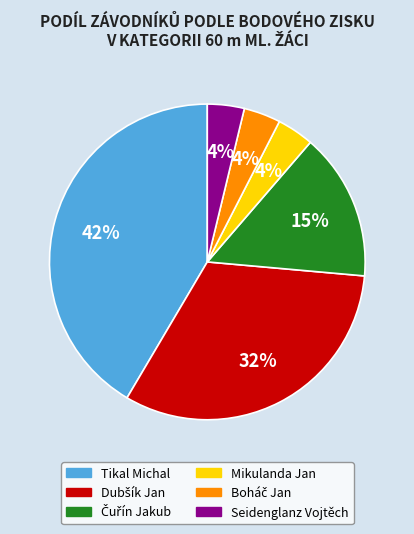

Between Mikulanda Jan and Tikal Michal, which is larger?

Tikal Michal